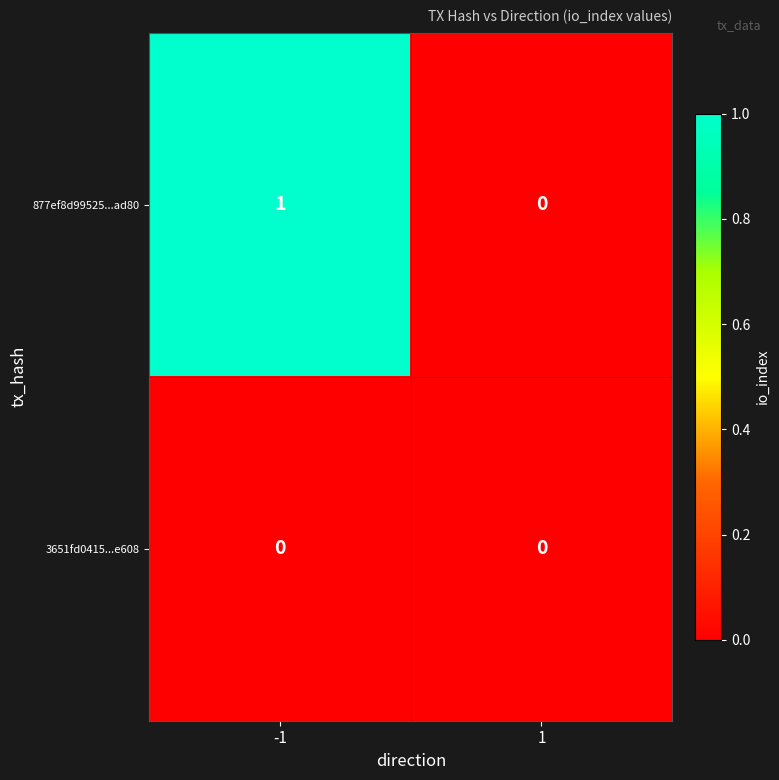

Which series has the largest total across all categories?

877ef8d99525...ad80